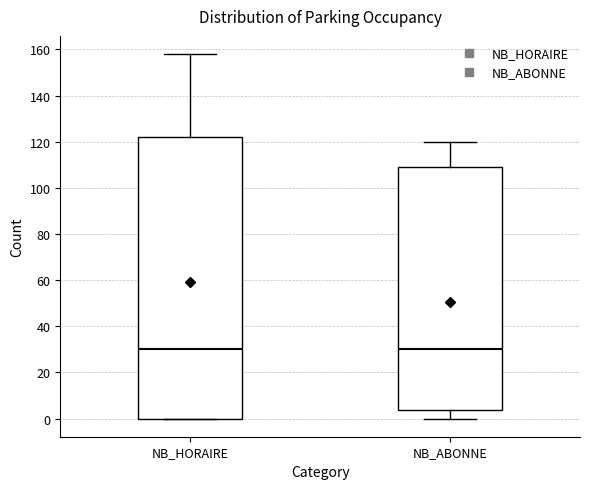

Reading left to right, transcribe this box plot: for each box, give where its median line is, the range the box spans, and where its two whiskers end, as read against the y-axis. The values are not printed on the chart, so give them approximately, as read against the axis.

NB_HORAIRE: median 30, box 0 to 122, whiskers 0 to 158
NB_ABONNE: median 30, box 4 to 110, whiskers 0 to 120